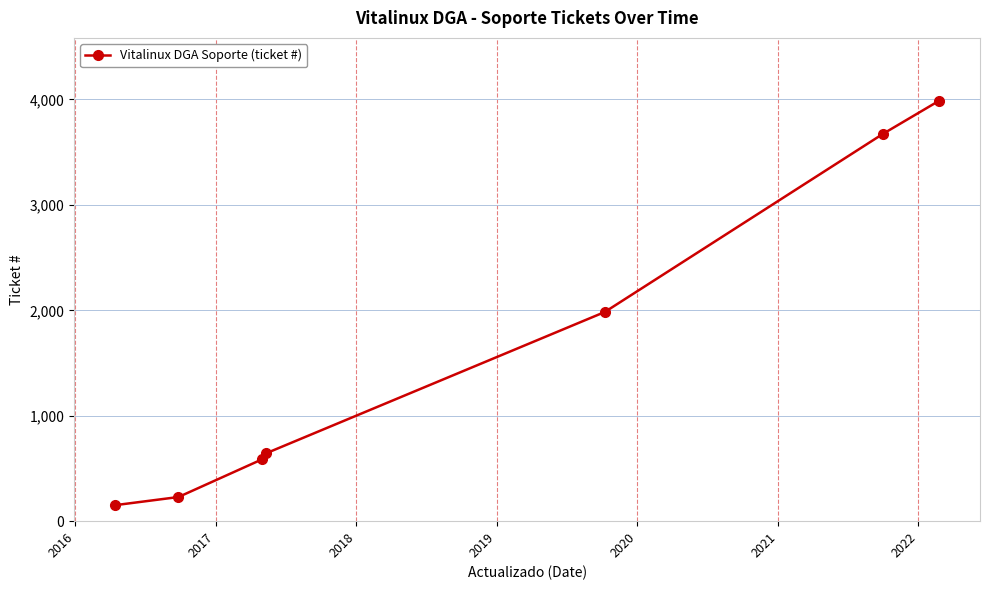

What is the maximum value shown in the chart?

3986